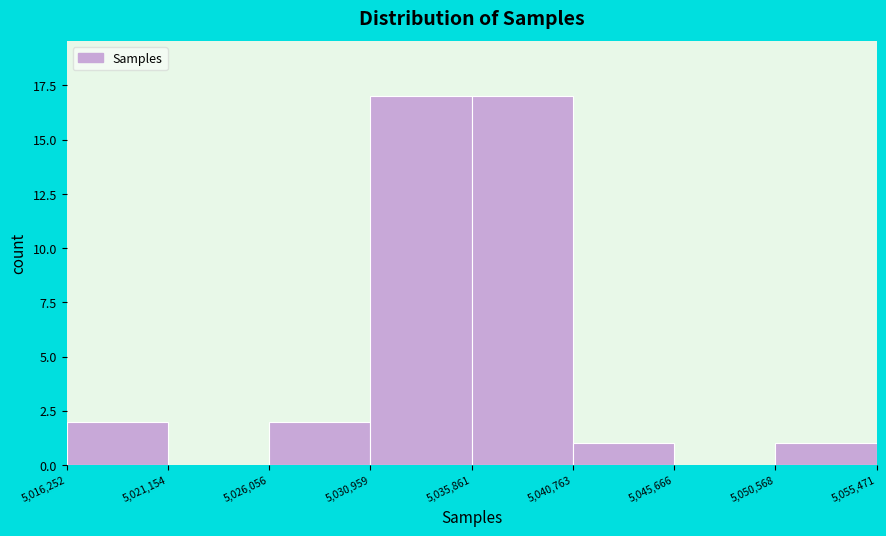

What is the height of the bar covering 5,030,959 to 5,035,861 on the x-axis? The values are not printed on the chart, so give them approximately, as read against the axis.

17